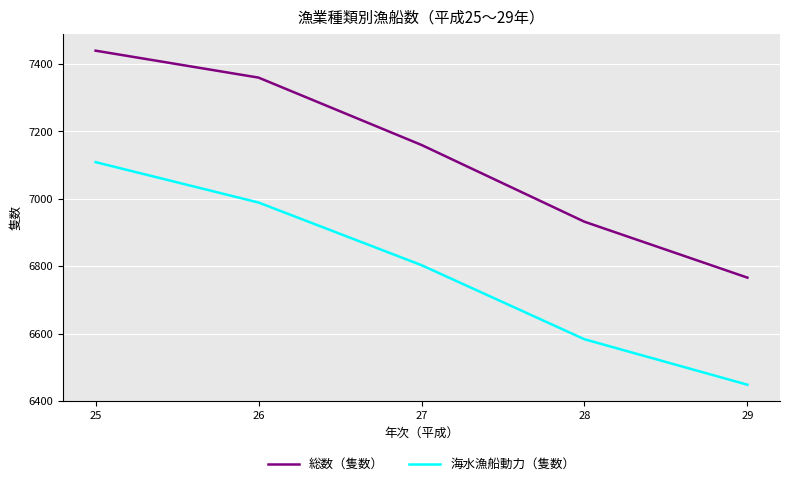

True or false: 海水漁船動力（隻数） has more than 0 points higher than both neighbors.

False